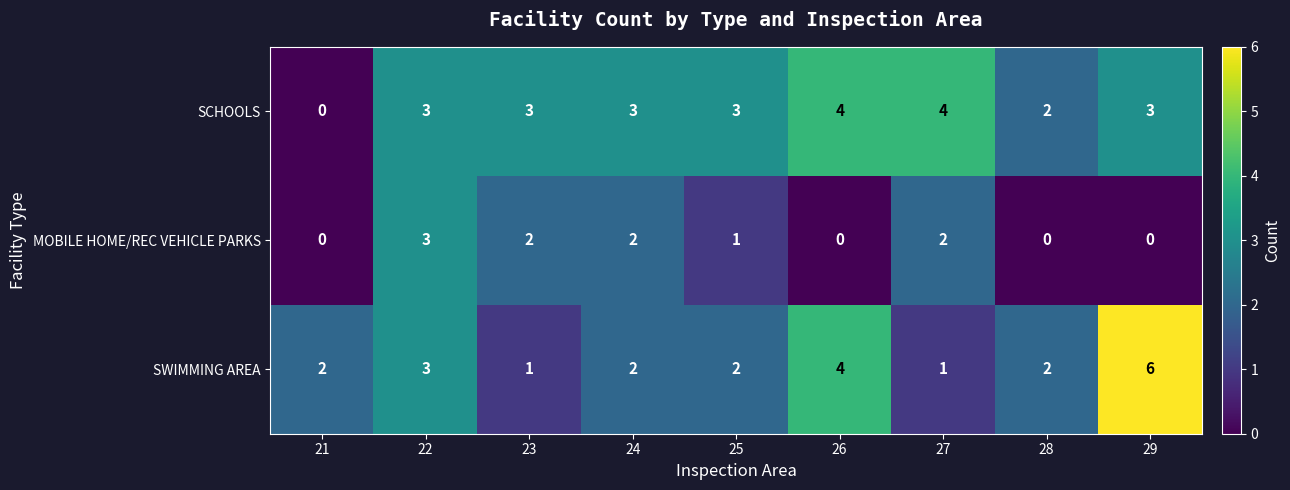

At 29, list the series in order from smallest to largest.

MOBILE HOME/REC VEHICLE PARKS, SCHOOLS, SWIMMING AREA